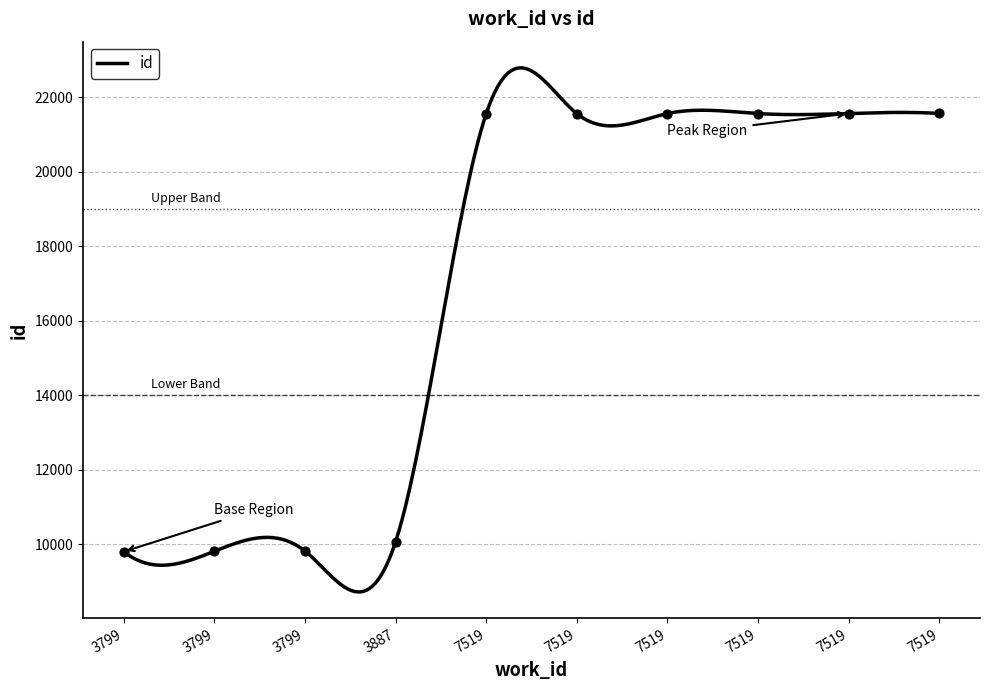

Which has a higher value, 3799 or 7519?

7519